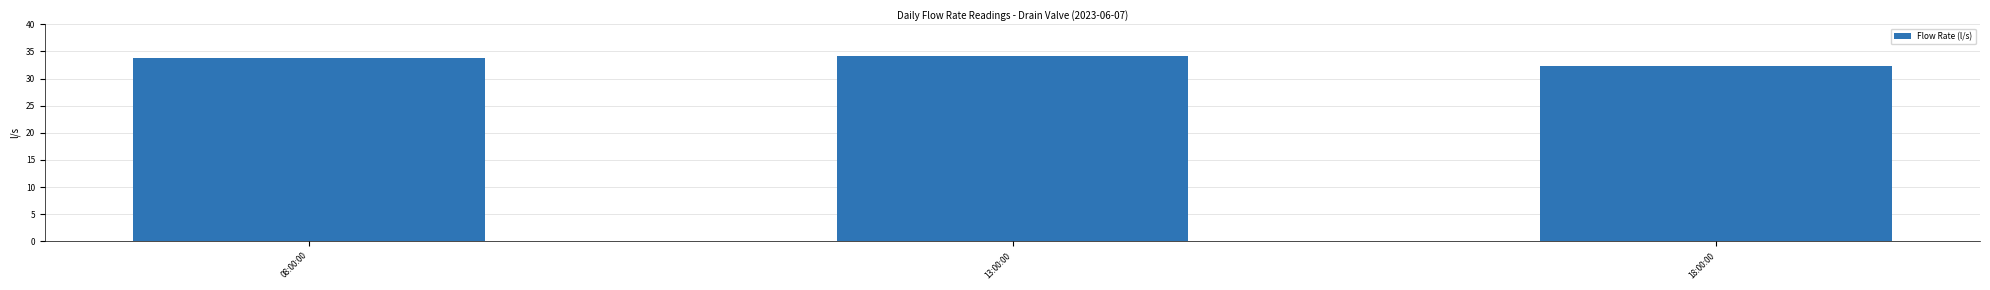

What position from the right is 18:00:00?

1